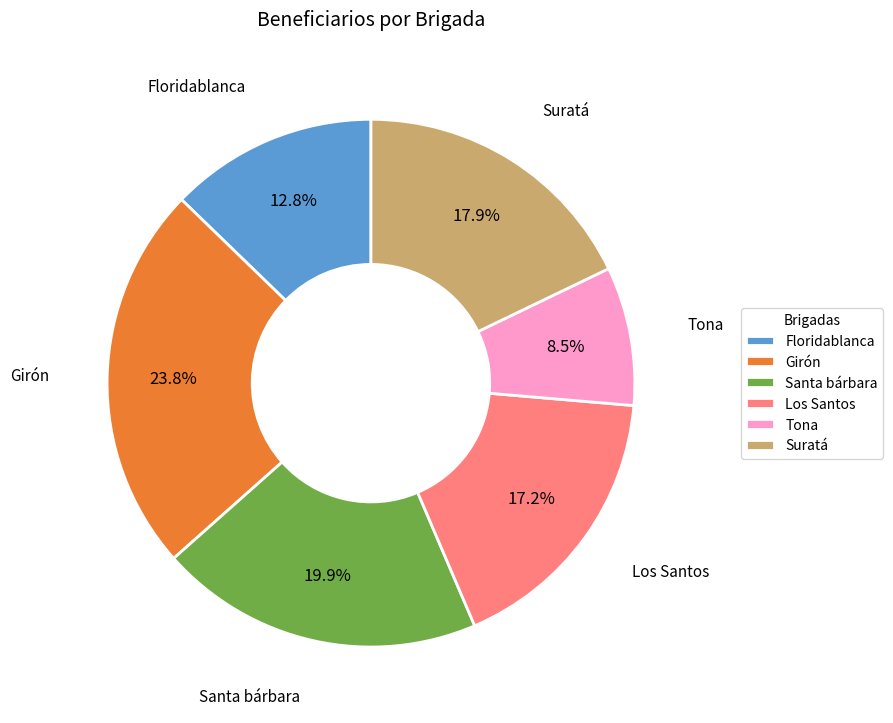

Rank the categories by value from highest to lowest.

Girón, Santa bárbara, Suratá, Los Santos, Floridablanca, Tona